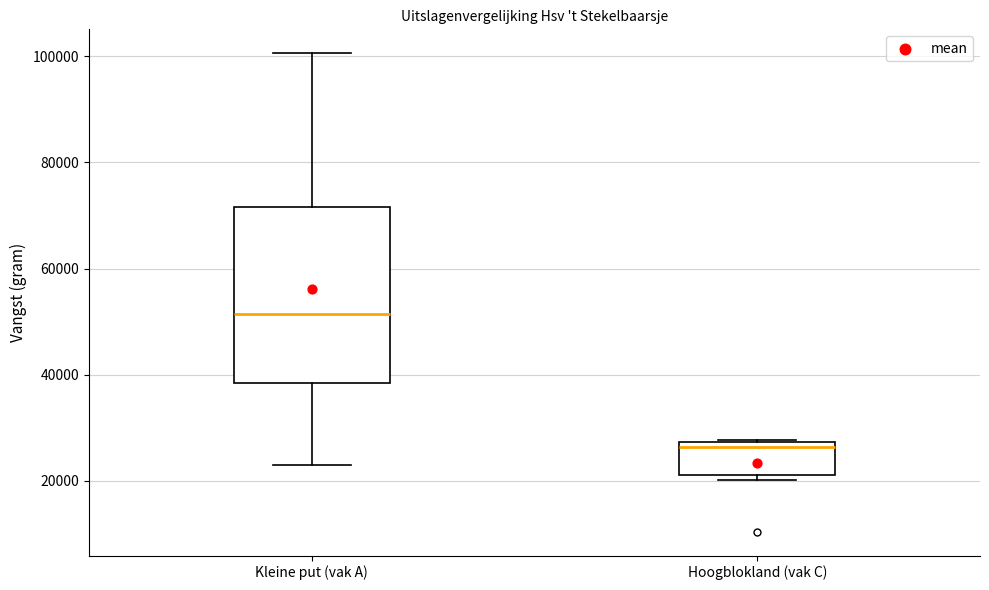

Reading left to right, transcribe this box plot: for each box, give where its median line is, the range the box spans, and where its two whiskers end, as read against the y-axis. The values are not printed on the chart, so give them approximately, as read against the axis.

Kleine put (vak A): median 52000, box 38000 to 72000, whiskers 22000 to 100000
Hoogblokland (vak C): median 26000, box 22000 to 28000, whiskers 20000 to 28000